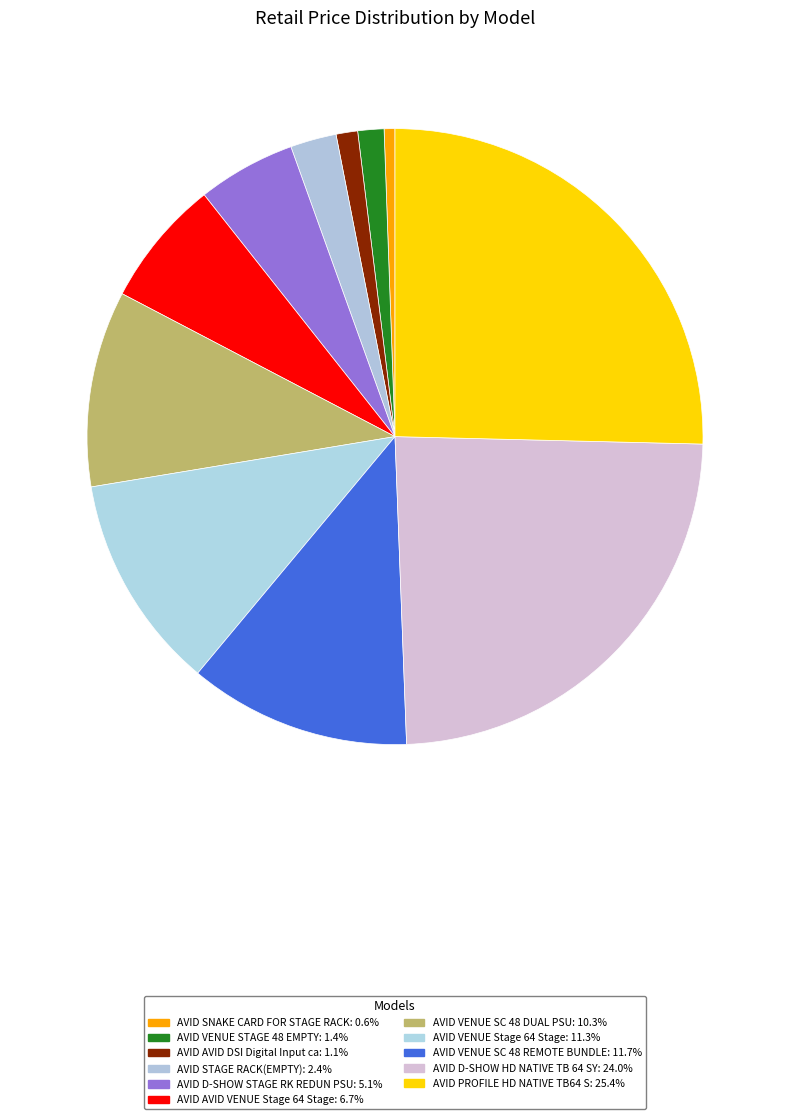

How many segments does this pie chart have?

11